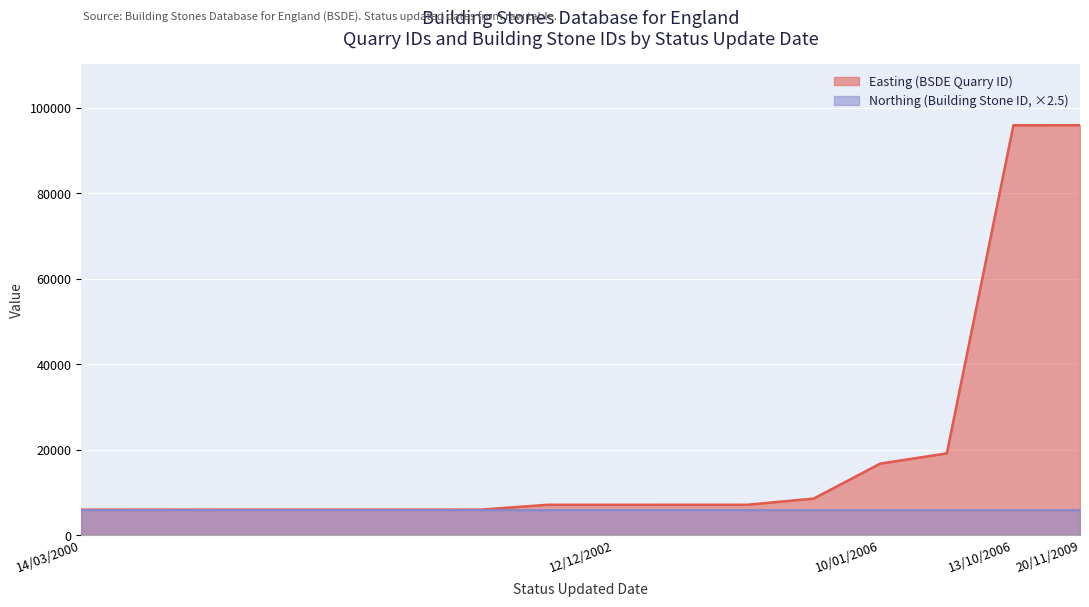

Which series has the widest spread of values?

Easting (BSDE Quarry ID)